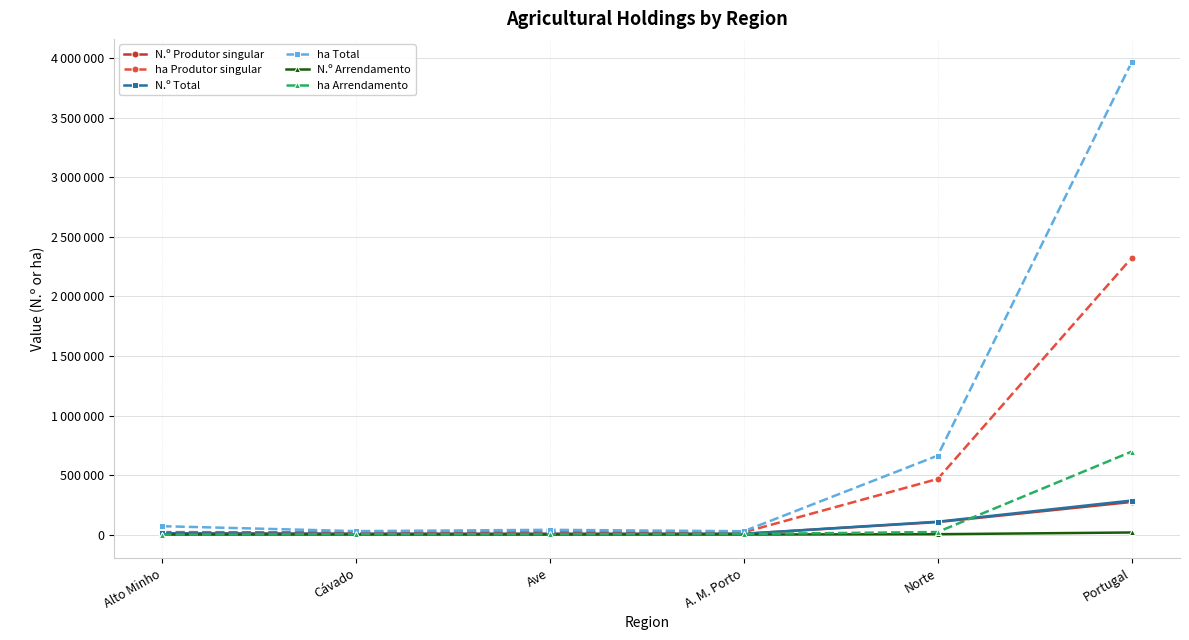

How many interior local valleys does the ha Arrendamento series have?

1